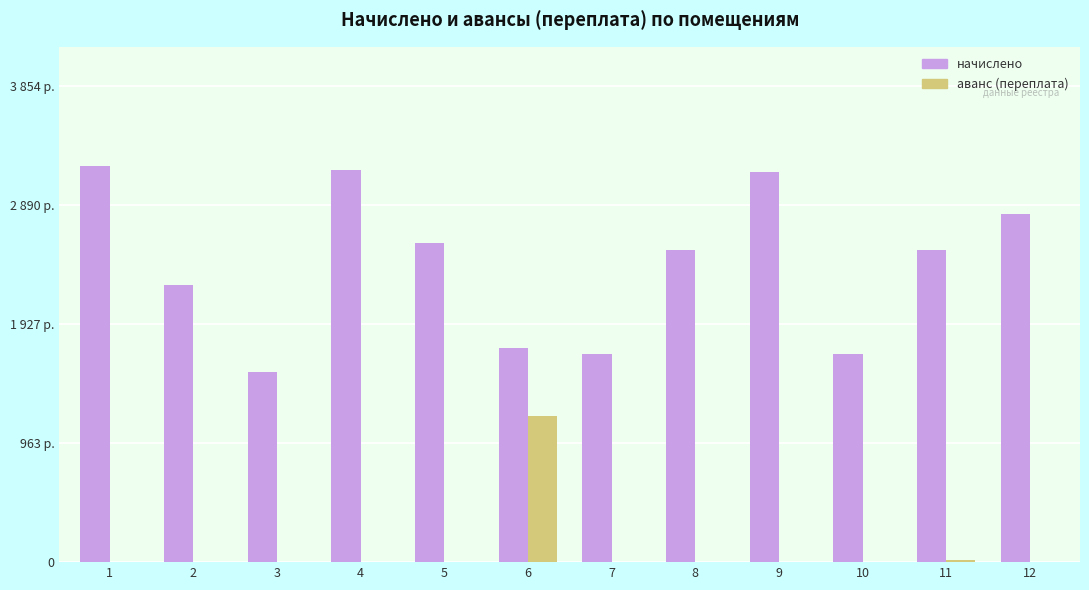

What is the difference between the maximum and minimum values in the начислено series?

1668.7